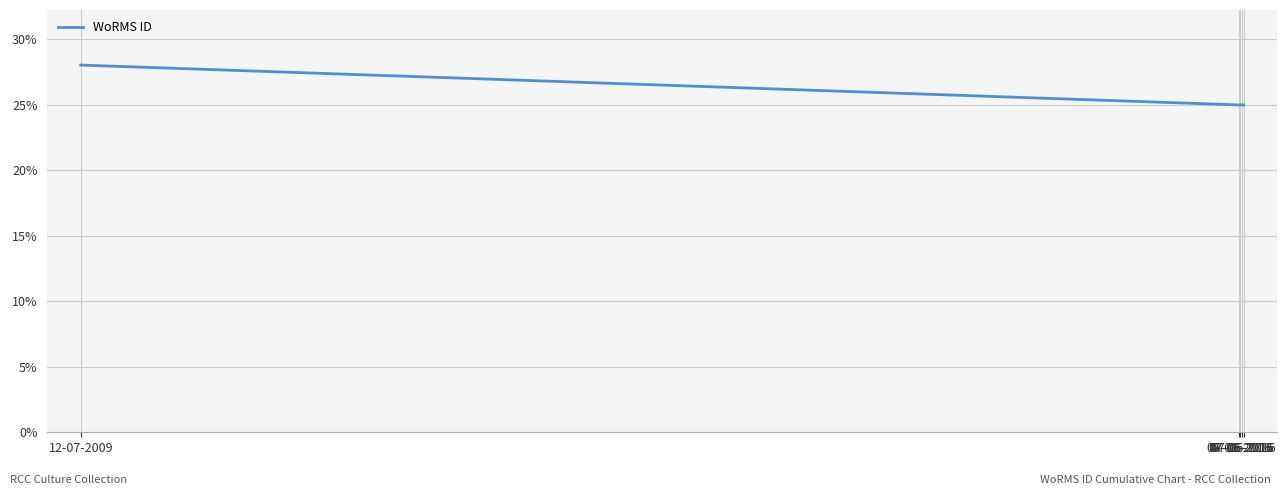

What is the value of the 3rd point from the left?

25.0